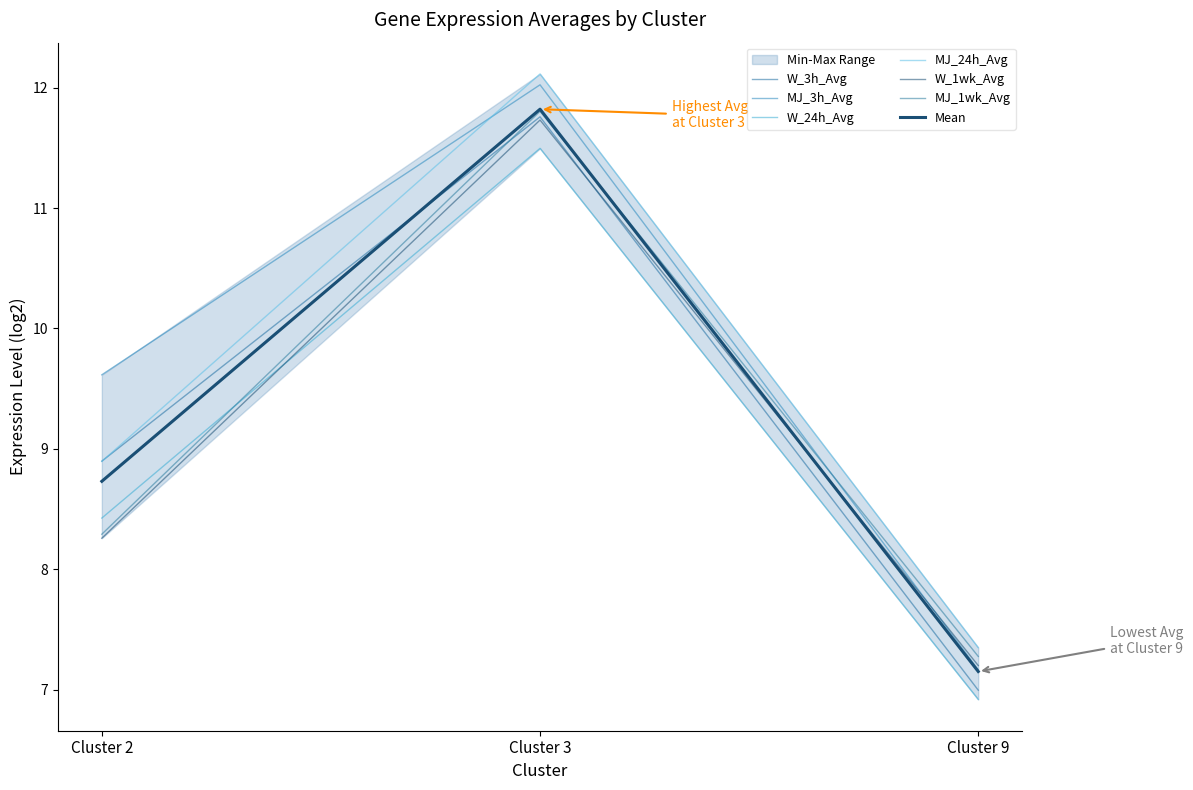

Rank the series by their maximum value, from highest to lowest.

MJ_24h_Avg, MJ_3h_Avg, MJ_1wk_Avg, W_3h_Avg, W_1wk_Avg, W_24h_Avg